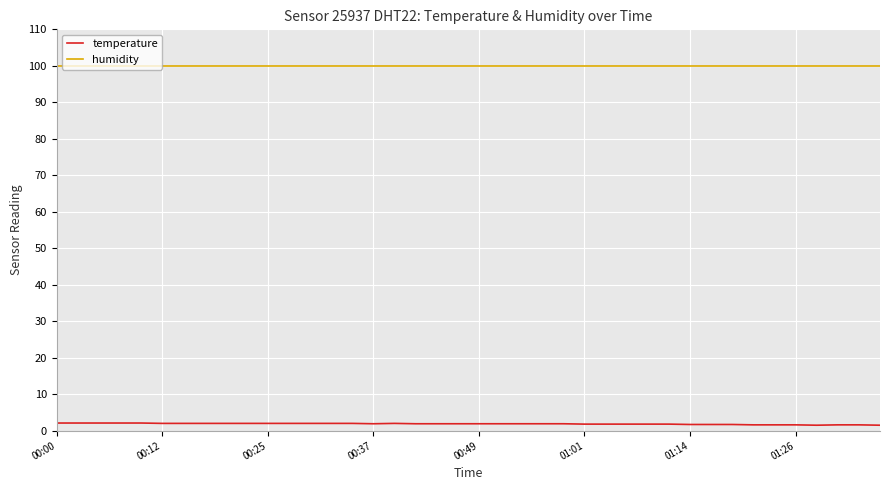

What is the maximum value for temperature?

2.1